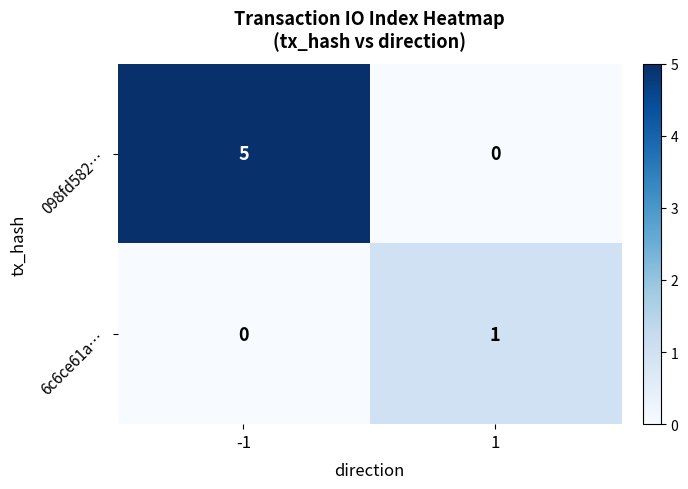

Which series changed the most between -1 and 1?

098fd582…